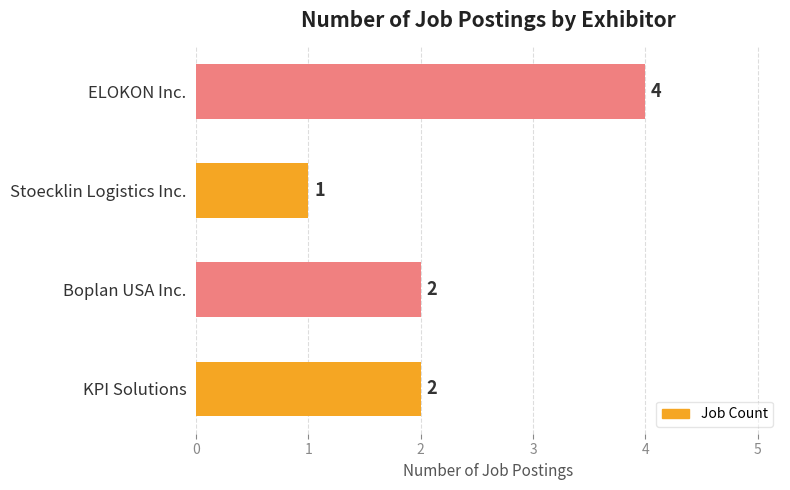

The value at Stoecklin Logistics Inc. is 0. True or false?

False